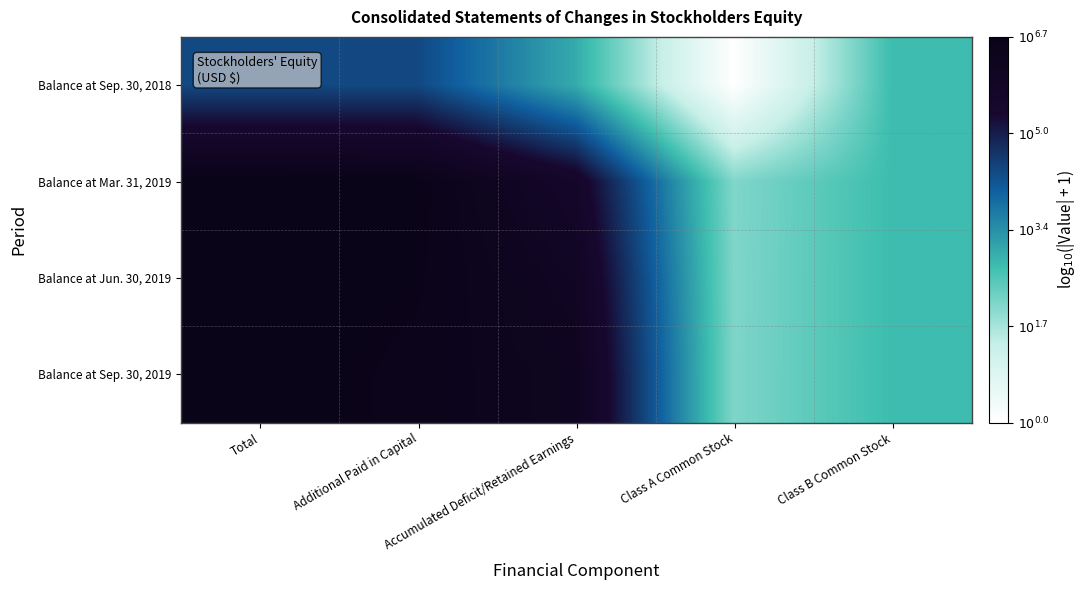

How many series are shown in this chart?

4